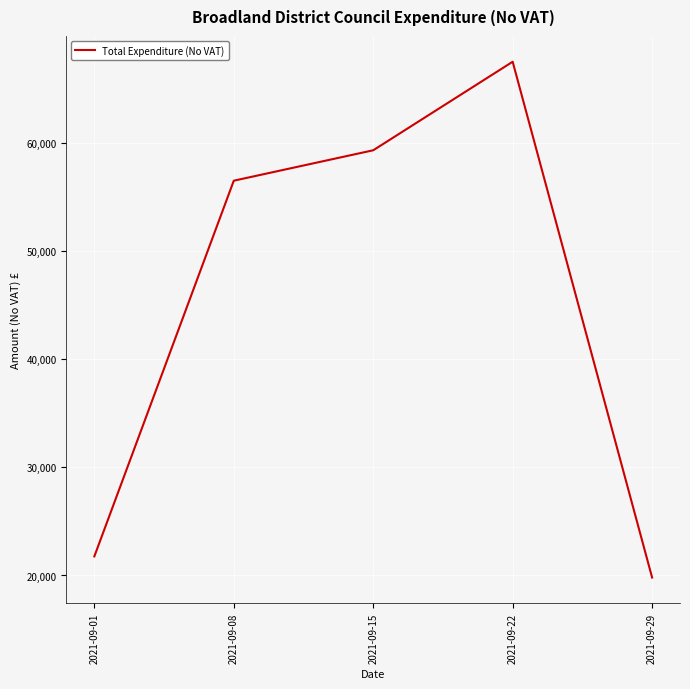

Which label corresponds to the largest value in the chart?

2021-09-22